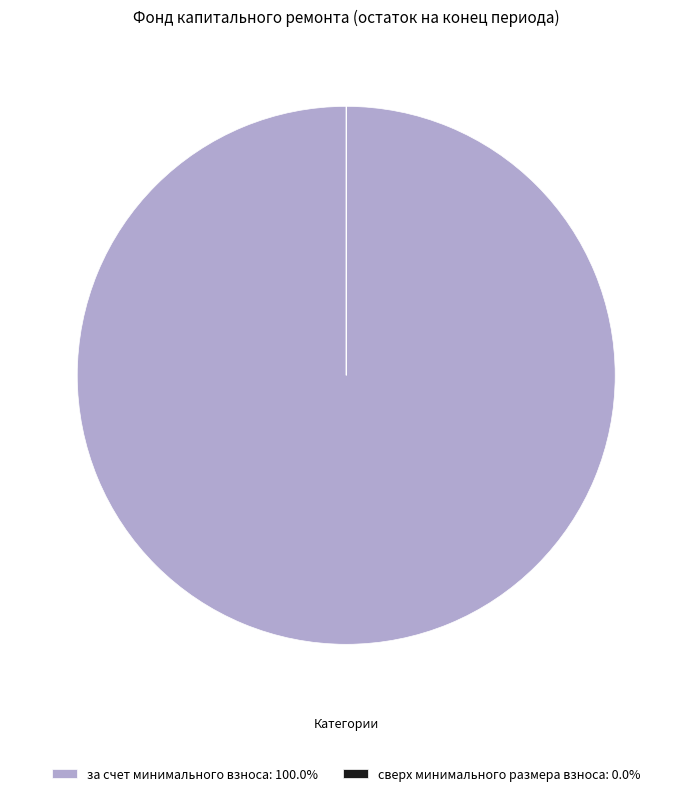

Is there a majority slice in this chart?

Yes